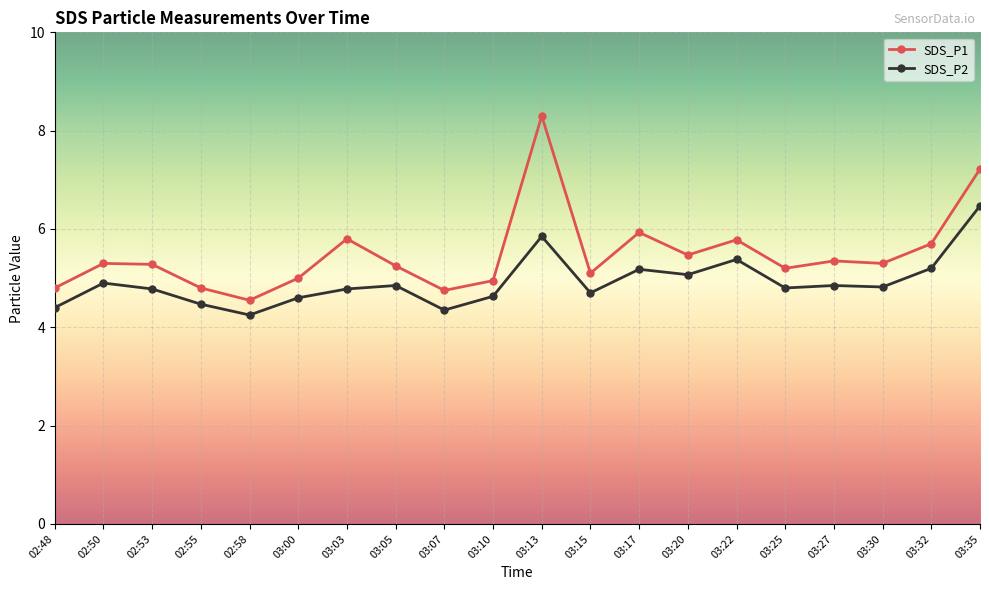

What is the label of the 19th point from the left?

03:32